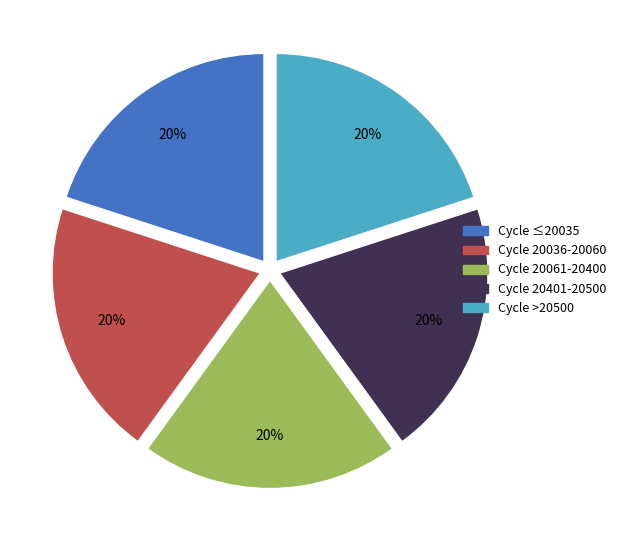

The Cycle ≤20035 slice represents 35% of the pie. True or false?

False